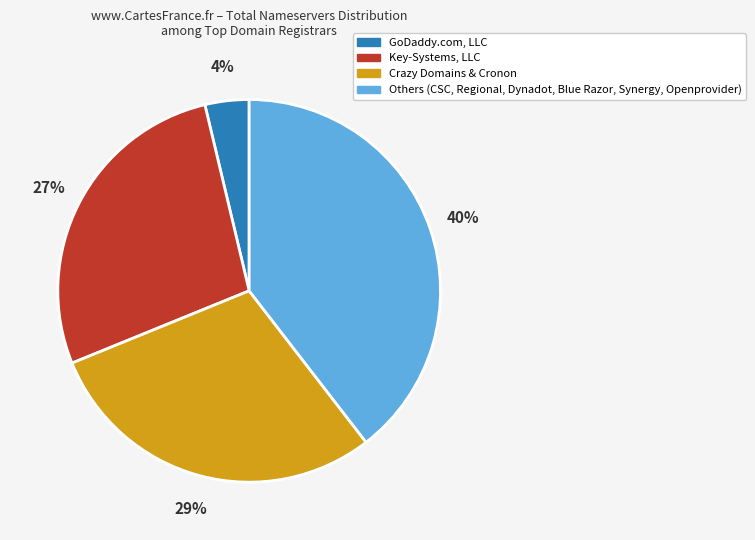

To the nearest percent, what is the difference between the largest and smallest slice percentages?

36%